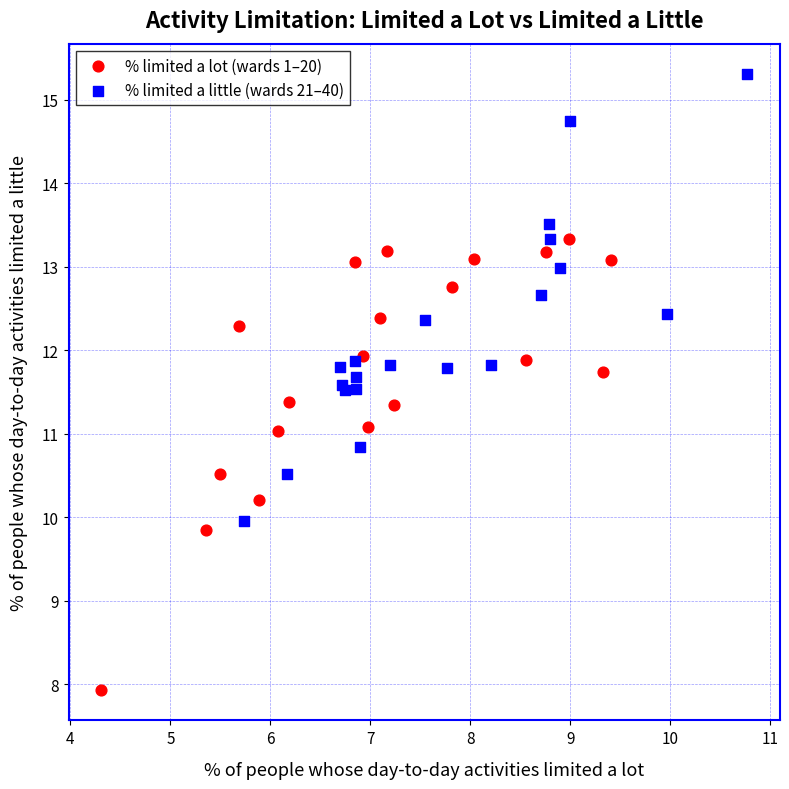

Which series reaches the maximum Y coordinate?

% limited a little (wards 21–40)